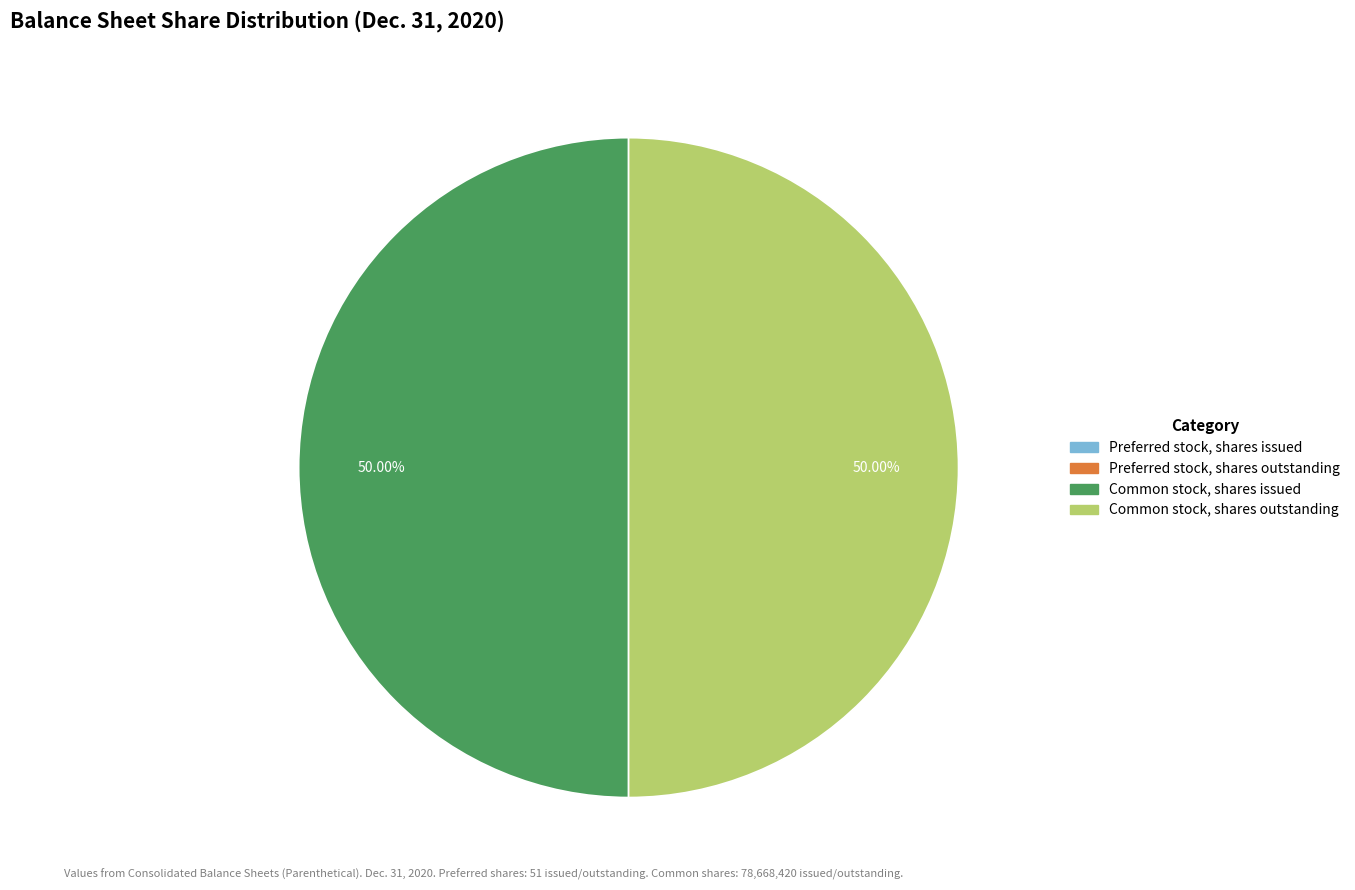

Is the sum of Common stock, shares issued and Common stock, shares outstanding greater than half?

Yes